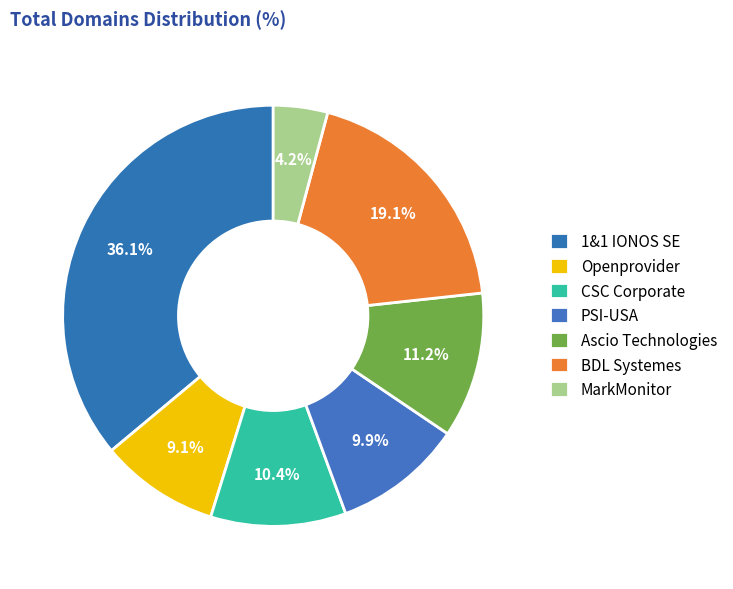

Rank the categories by value from lowest to highest.

MarkMonitor Inc., Hosting Concepts B.V. d/b/a Openprovider, PSI-USA, Inc. dba Domain Robot, CSC Corporate Domains, Inc., Ascio Technologies, Inc., BDL Systemes SAS dba ProDomaines, 1&1 IONOS SE